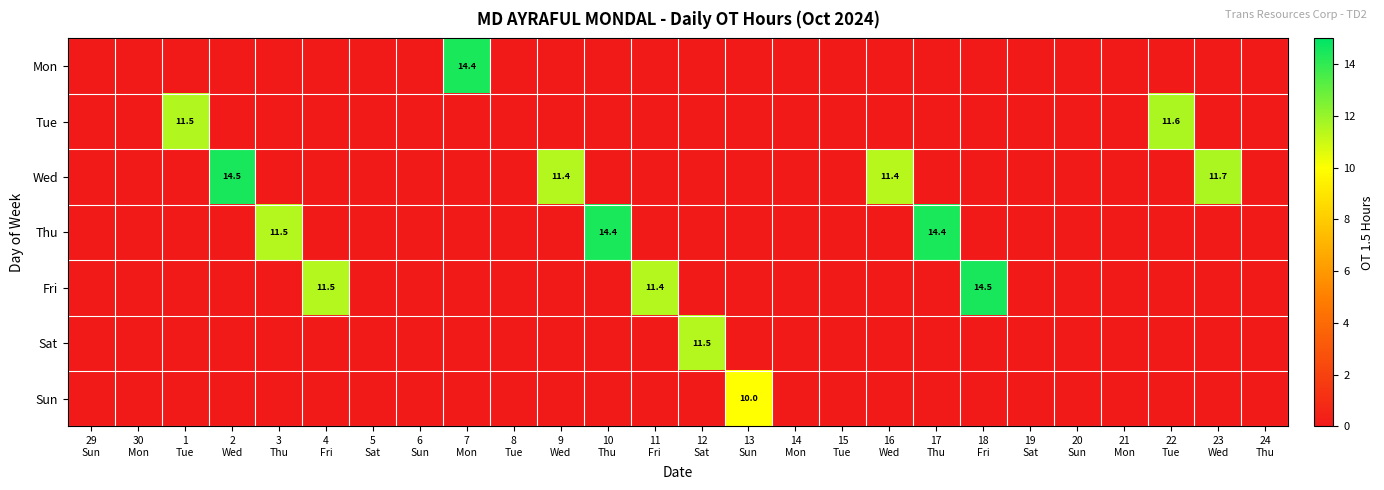

How many data points in Tue are above 0?

2